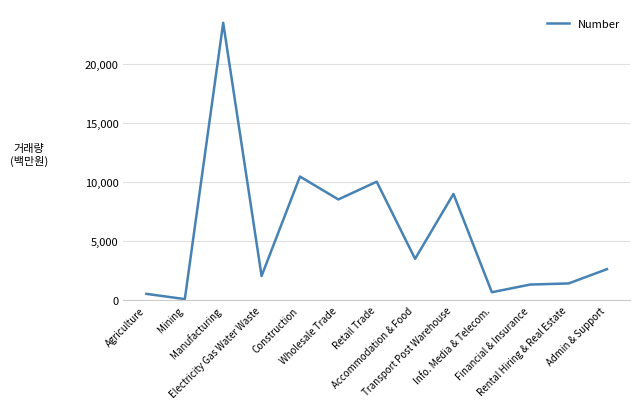

What is the difference between the maximum and minimum values?

23394